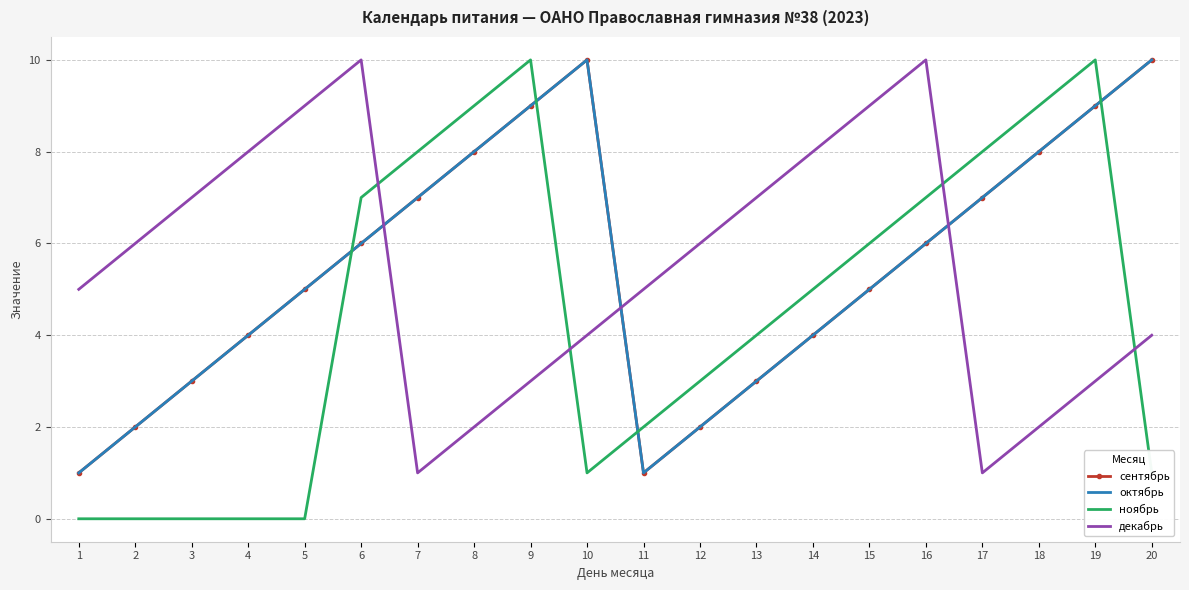

What is the sum of all ноябрь values?

90